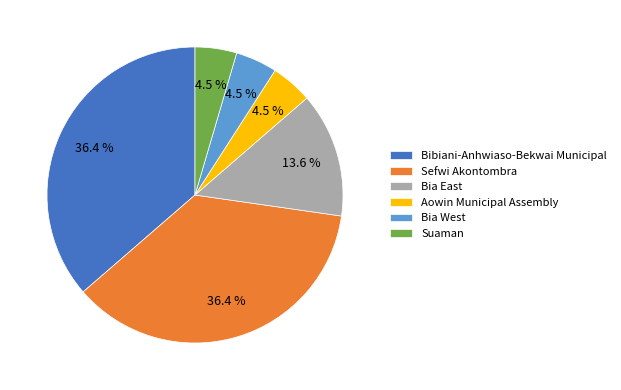

What portion of the pie excludes Suaman?

95.5%